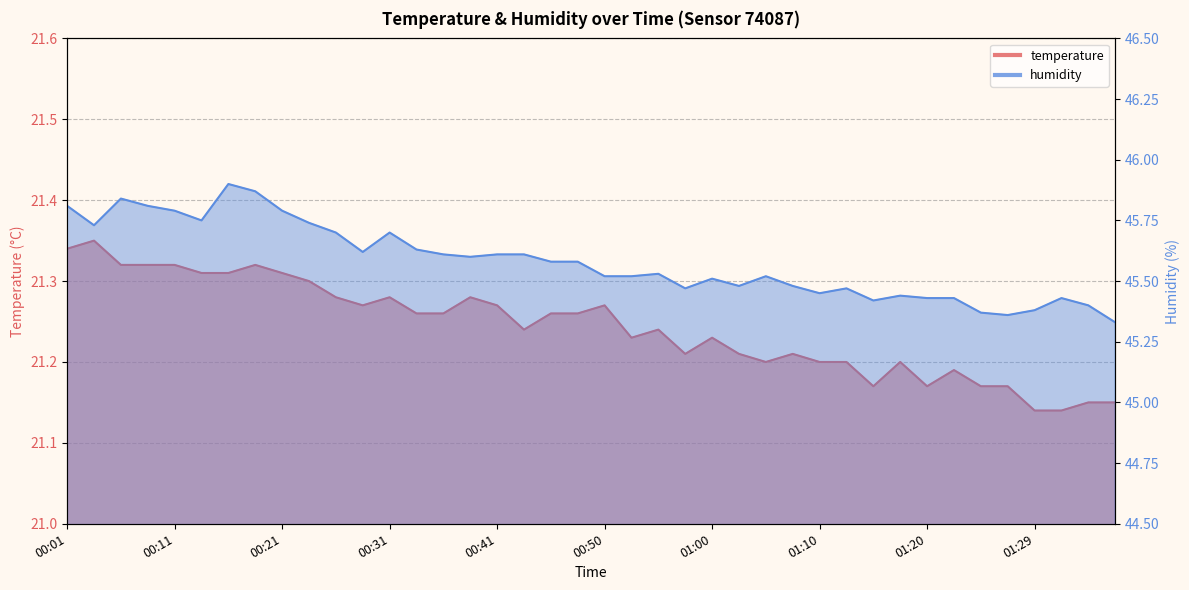

Reading right to left, what are all the values shown in this chart?

temperature: 01:37=21.1	01:34=21.1	01:32=21.1	01:29=21.1	01:27=21.2	01:25=21.2	01:22=21.2	01:20=21.2	01:17=21.2	01:15=21.2	01:12=21.2	01:10=21.2	01:07=21.2	01:05=21.2	01:03=21.2	01:00=21.2	00:58=21.2	00:55=21.2	00:53=21.2	00:50=21.3	00:48=21.3	00:46=21.3	00:43=21.2	00:41=21.3	00:38=21.3	00:36=21.3	00:33=21.3	00:31=21.3	00:28=21.3	00:26=21.3	00:24=21.3	00:21=21.3	00:19=21.3	00:16=21.3	00:14=21.3	00:11=21.3	00:08=21.3	00:06=21.3	00:04=21.4	00:01=21.3
humidity: 01:37=45.3	01:34=45.4	01:32=45.4	01:29=45.4	01:27=45.4	01:25=45.4	01:22=45.4	01:20=45.4	01:17=45.4	01:15=45.4	01:12=45.5	01:10=45.5	01:07=45.5	01:05=45.5	01:03=45.5	01:00=45.5	00:58=45.5	00:55=45.5	00:53=45.5	00:50=45.5	00:48=45.6	00:46=45.6	00:43=45.6	00:41=45.6	00:38=45.6	00:36=45.6	00:33=45.6	00:31=45.7	00:28=45.6	00:26=45.7	00:24=45.7	00:21=45.8	00:19=45.9	00:16=45.9	00:14=45.8	00:11=45.8	00:08=45.8	00:06=45.8	00:04=45.7	00:01=45.8